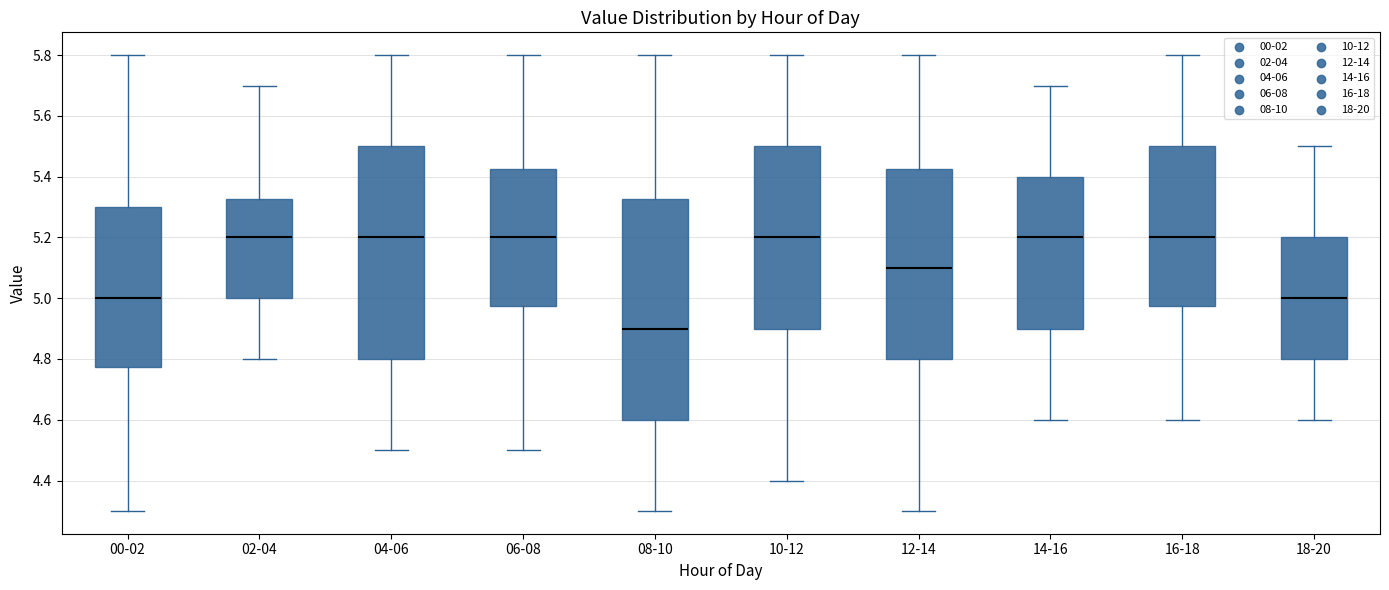

Which box's median line is the lowest?

08-10